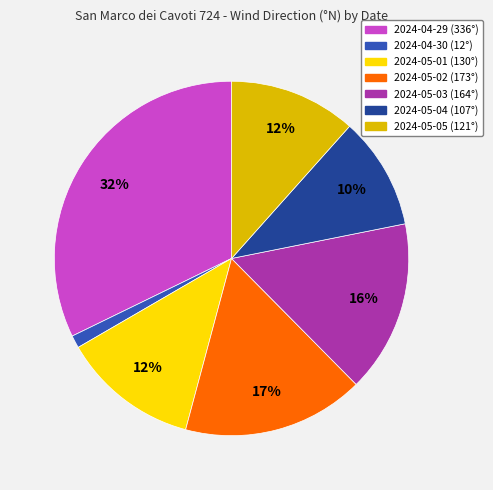

To the nearest percent, what is the average slice percentage?

14%